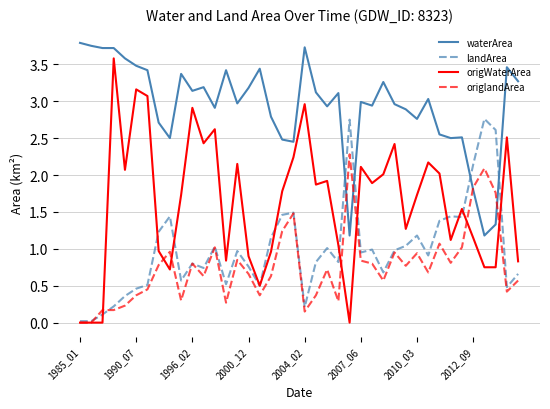

Which series has the largest total across all categories?

waterArea